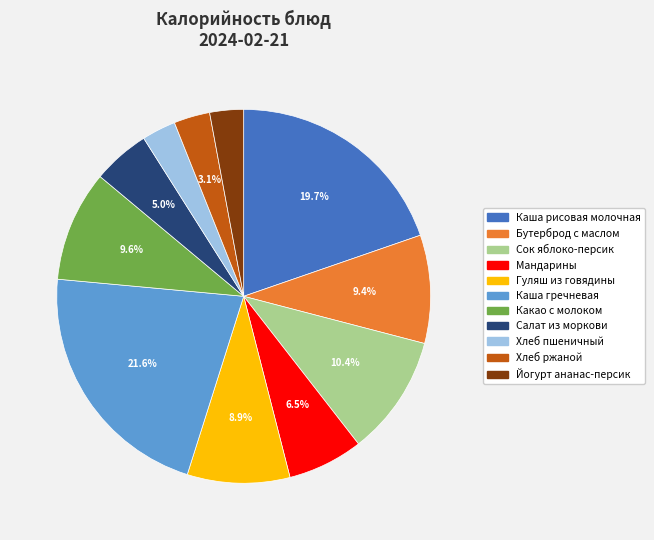

What portion of the pie excludes Сок яблоко-персик?

89.6%